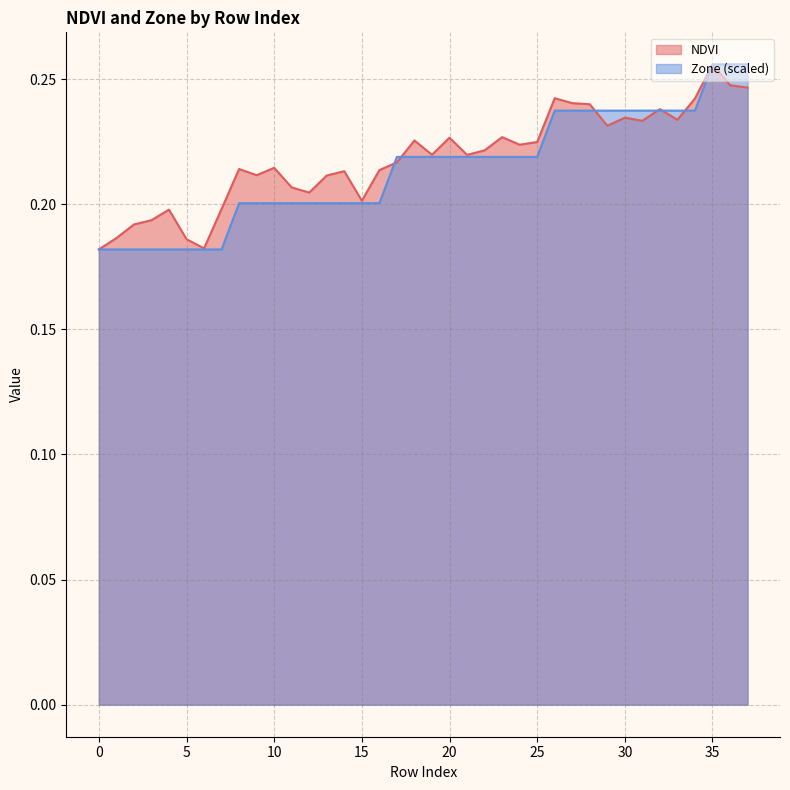

What is the sum of the Zone values at 37 and 20?

0.5